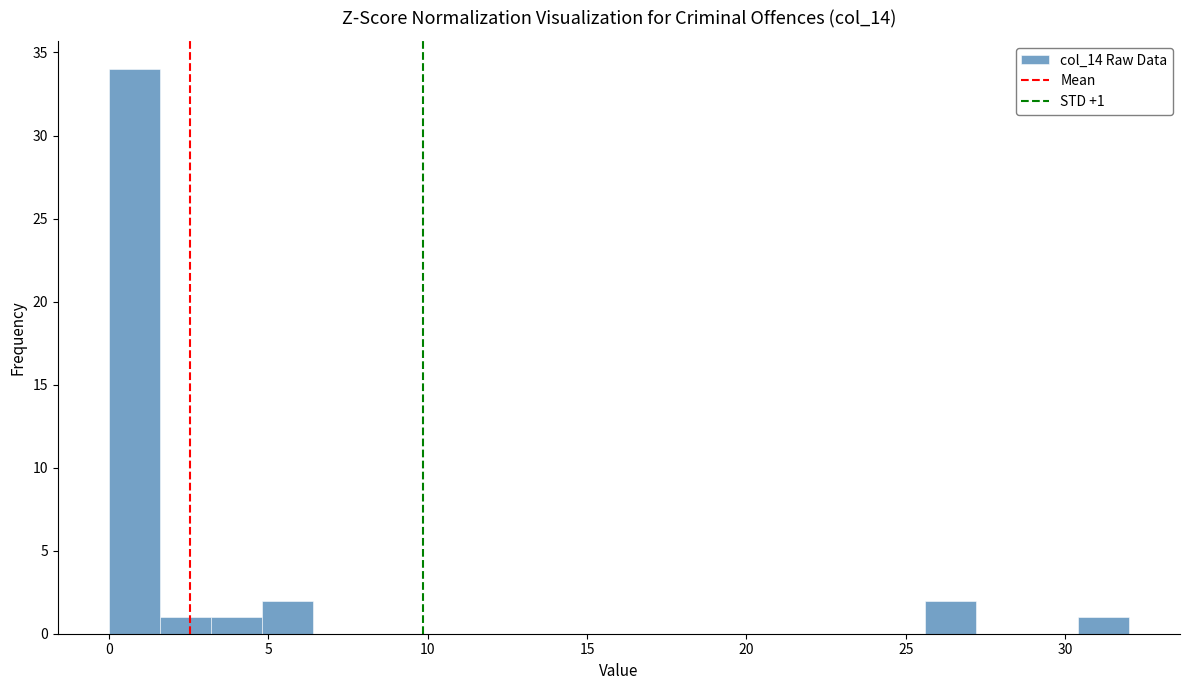

Read against the x-axis, roughly where is the centre of the tallest bar?

1.0